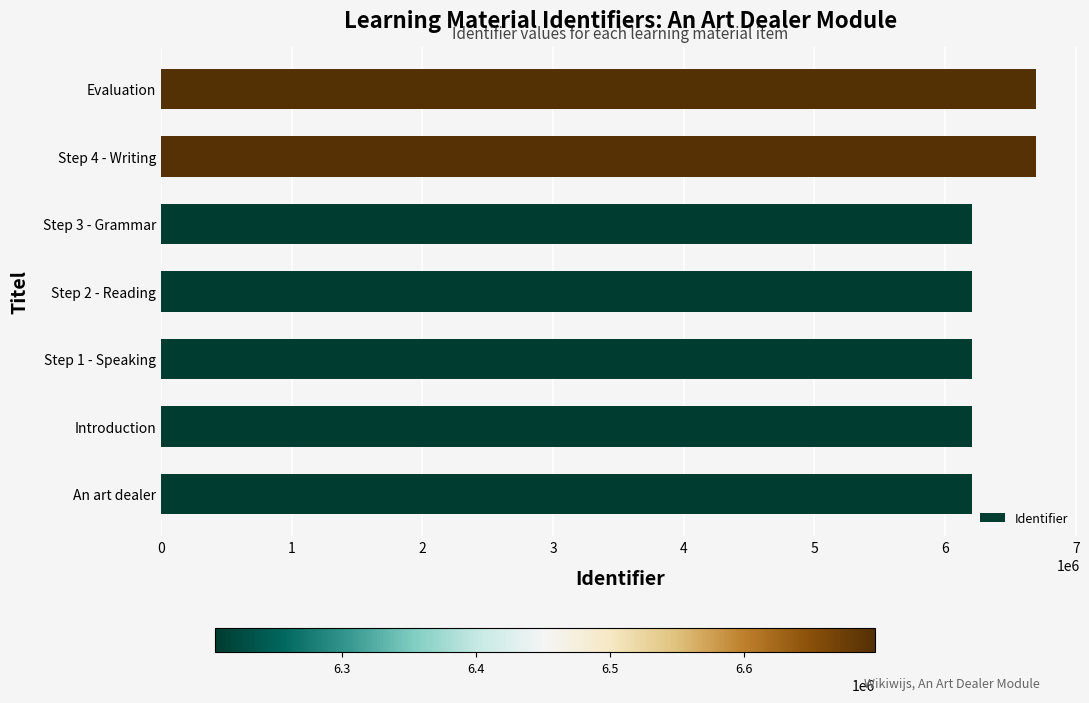

Is it true that the value at Introduction is 2703398?

False